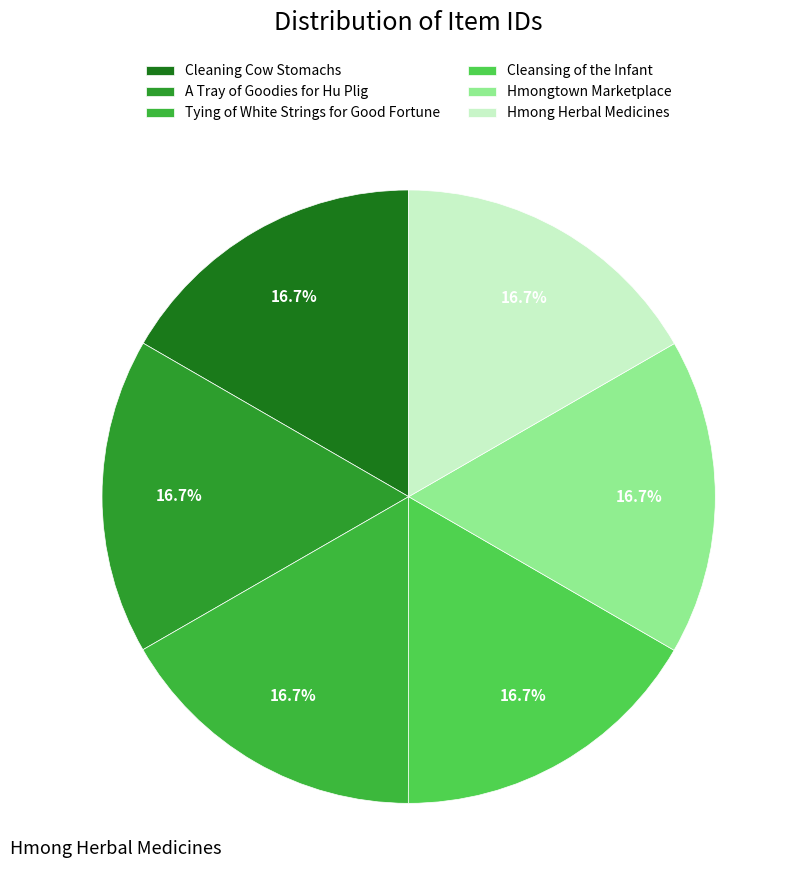

What portion of the pie excludes A Tray of Goodies for Hu Plig?

83.3%